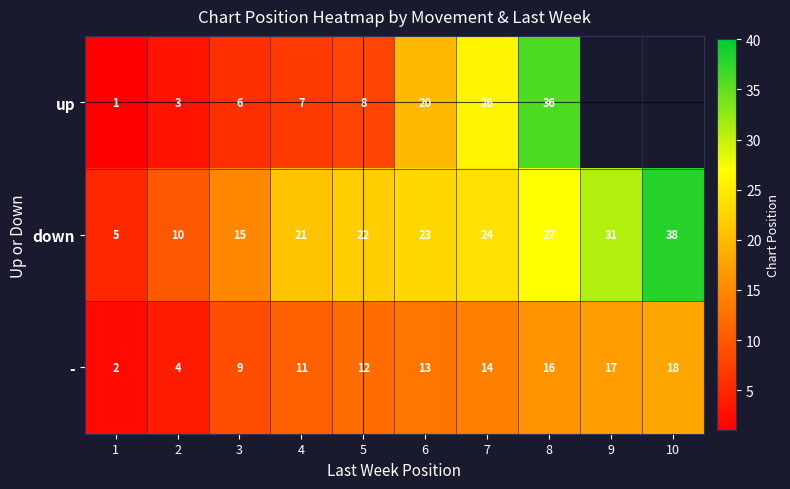

Is the value of up at 4 greater than the value of down at 9?

No